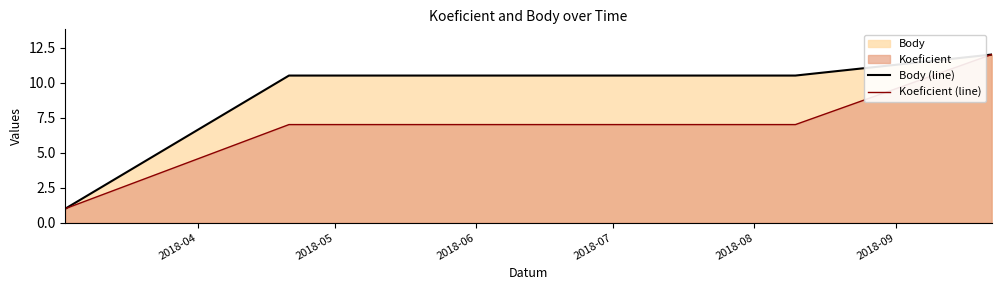

Does the chart display data point markers on the line(s)?

No